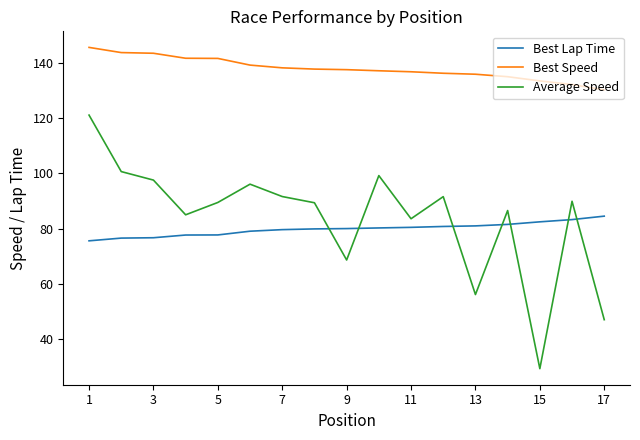

True or false: Best Lap Time and Best Speed intersect in this chart.

False